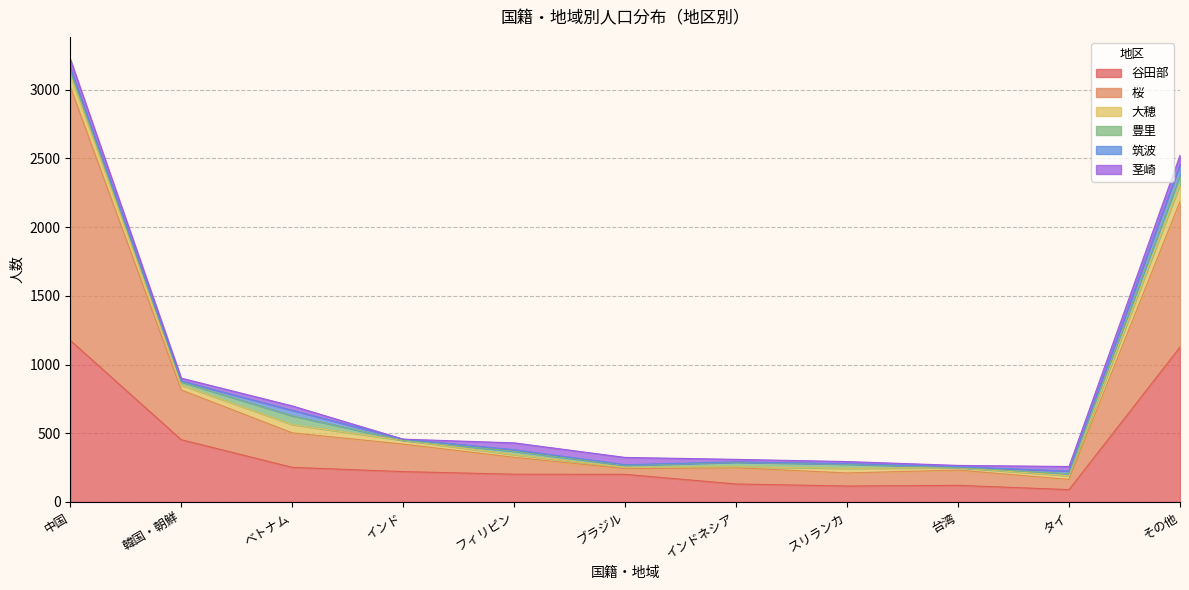

Which series ends up on top after the final intersection of 筑波 and 茎崎?

筑波